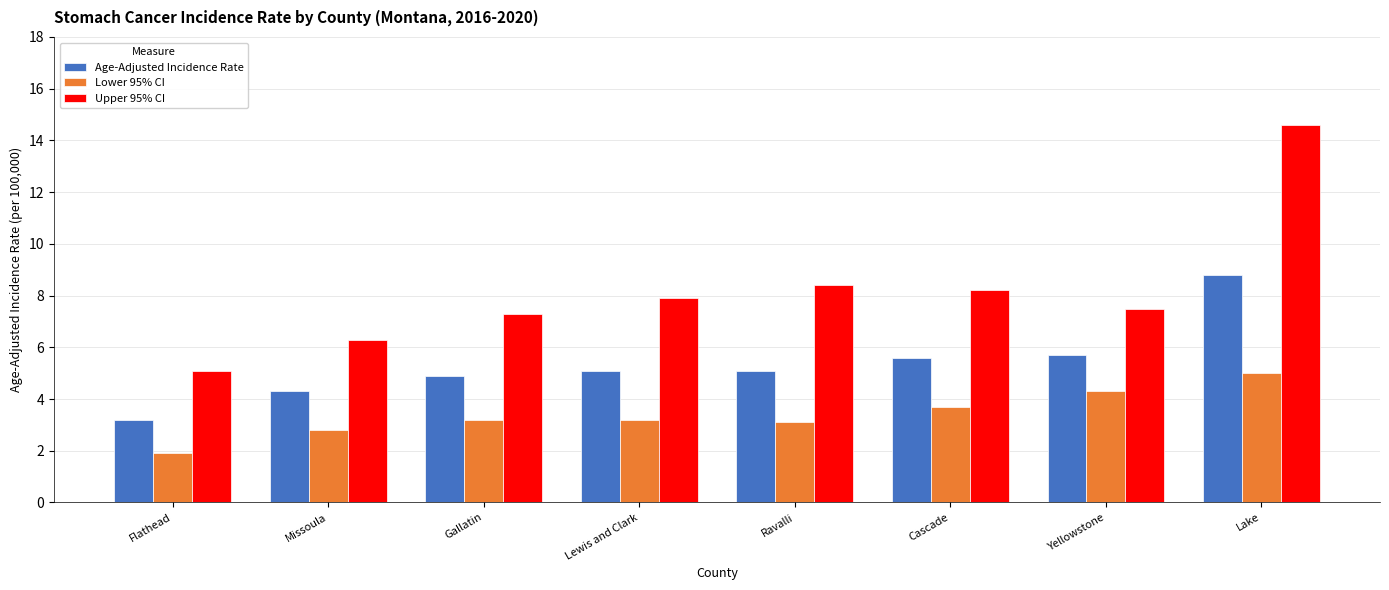

At which category does the chart reach its minimum across all series?

Flathead